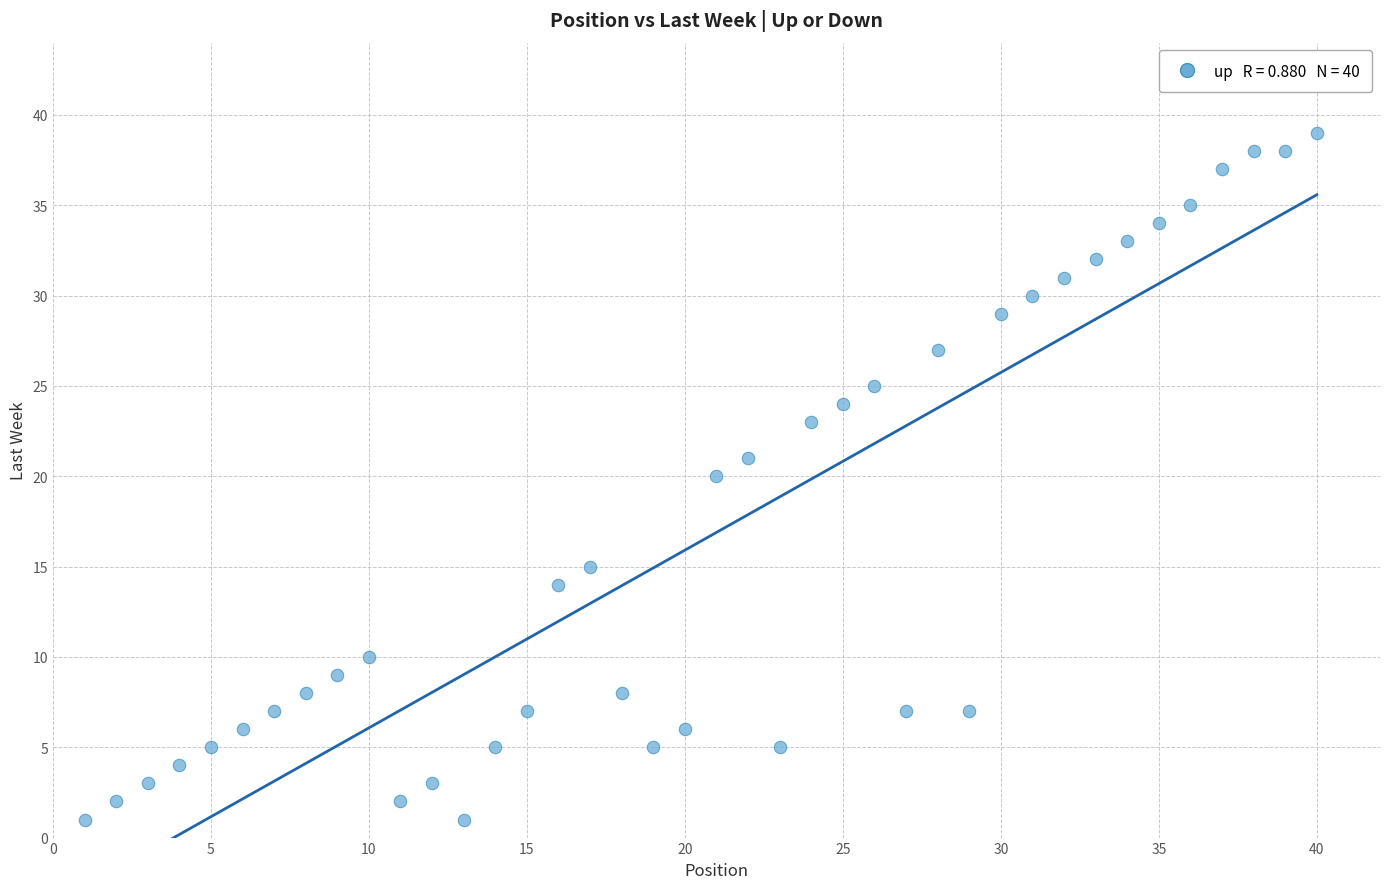

What is the range of Y values (max minus min)?

38